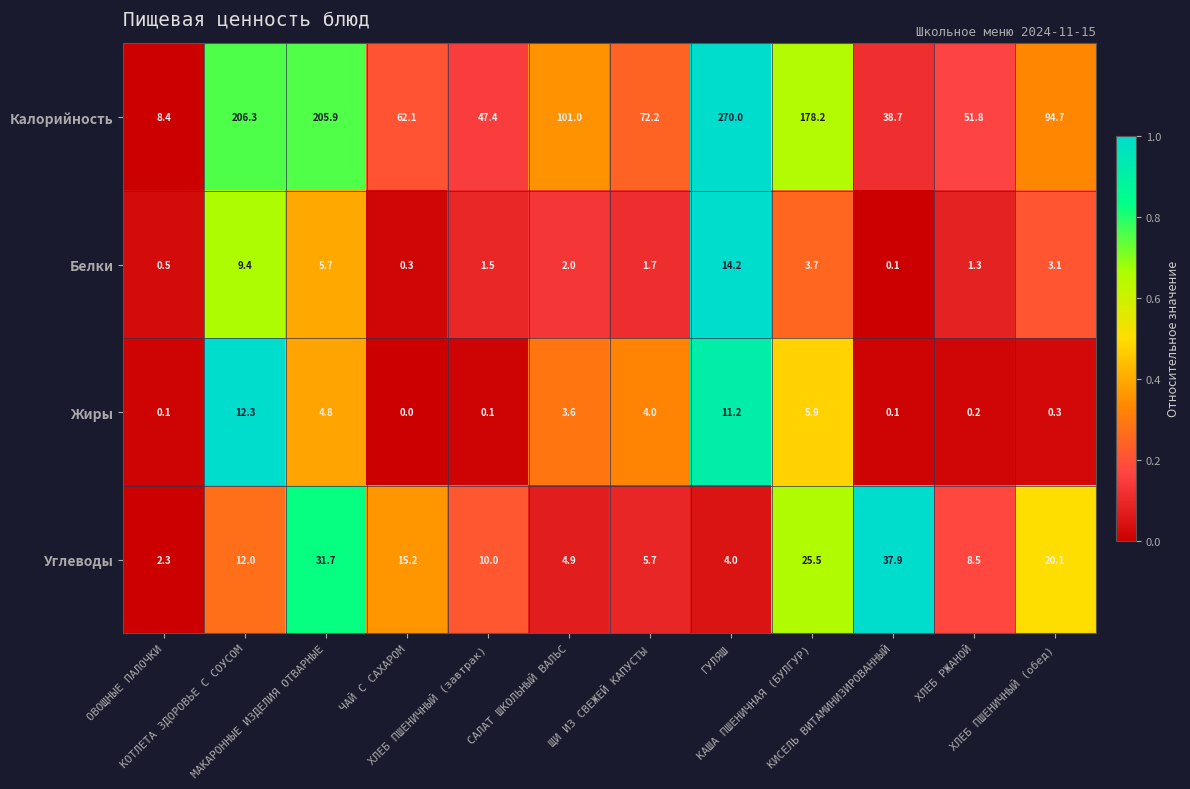

Which series has the largest range (max minus min)?

Калорийность